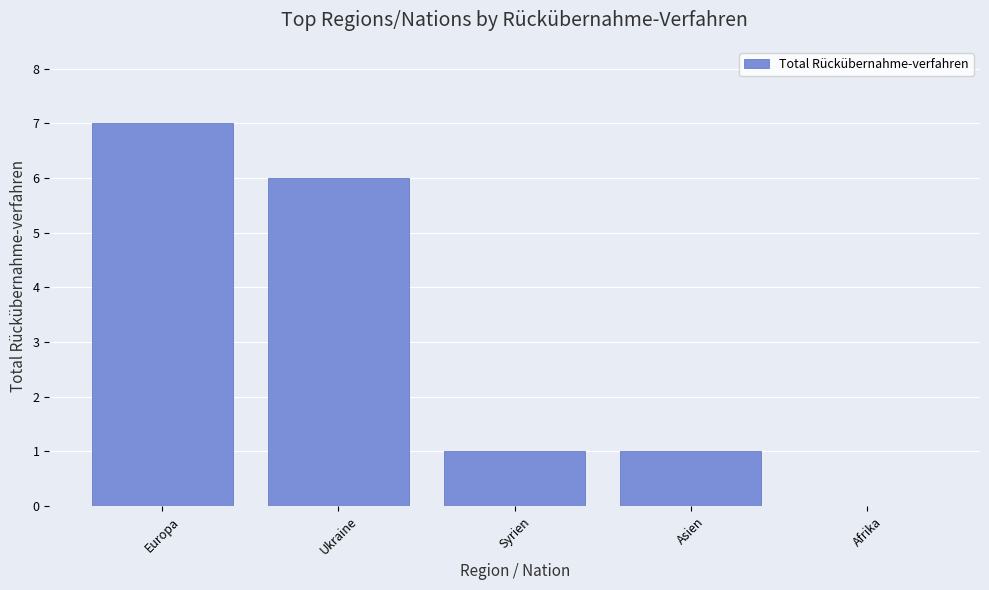

How many categories are shown in the chart?

5